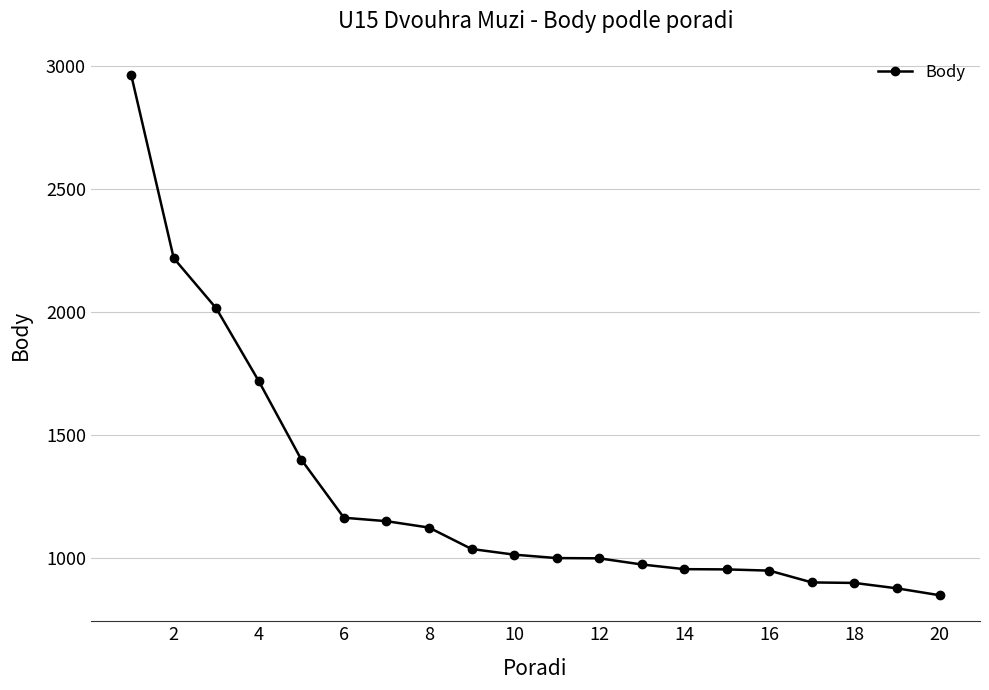

What is the smallest value displayed?

850